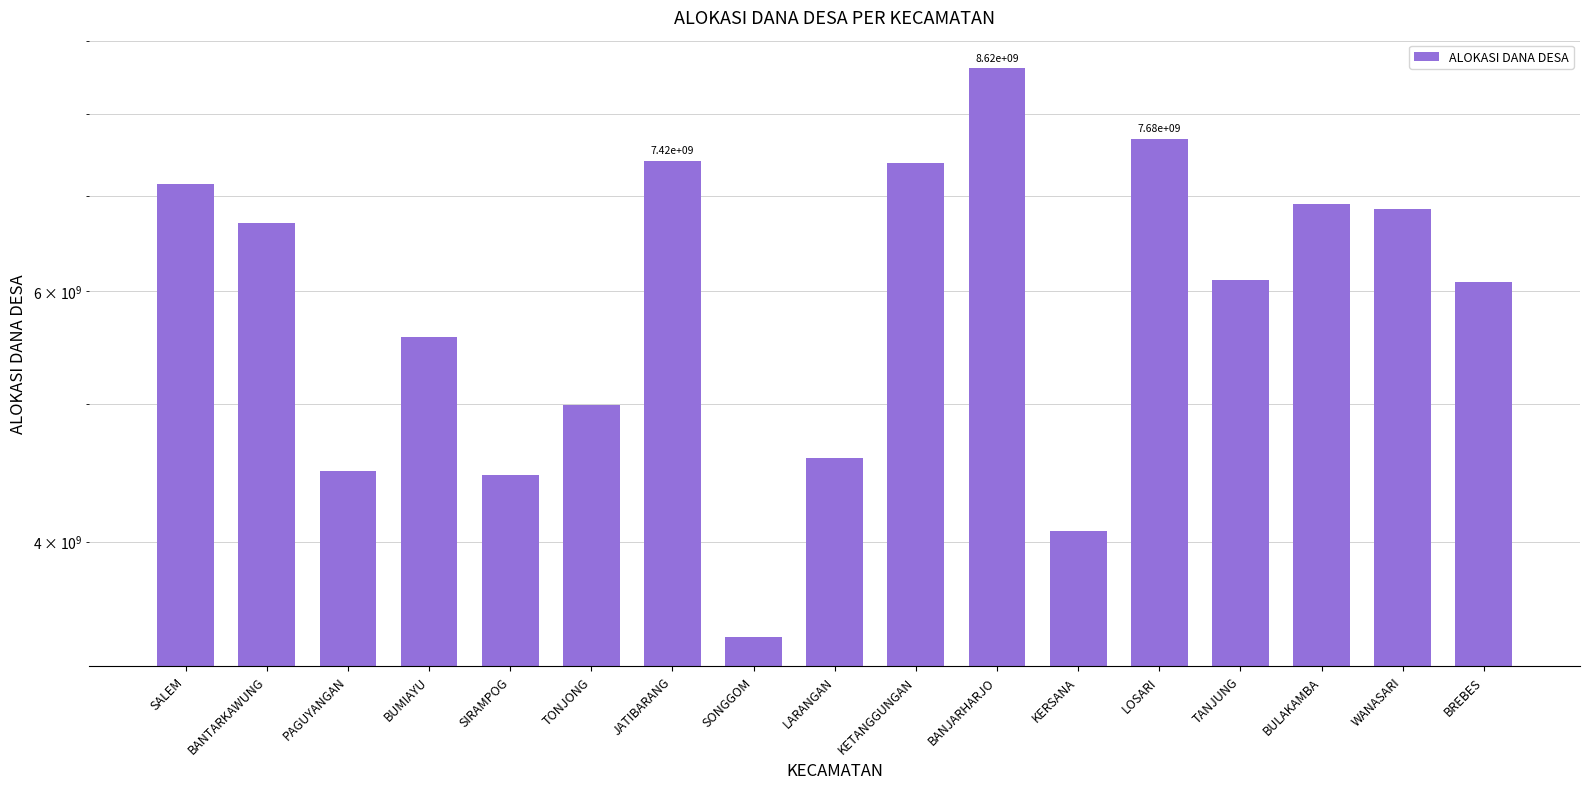

Reading left to right, list all the values displayed in this chart.

SALEM=7138449400	BANTARKAWUNG=6702127000	PAGUYANGAN=4481188000	BUMIAYU=5573334200	SIRAMPOG=4455131600	TONJONG=4987407600	JATIBARANG=7415549400	SONGGOM=3424498000	LARANGAN=4576854200	KETANGGUNGAN=7388894400	BANJARHARJO=8615132200	KERSANA=4072020400	LOSARI=7681359200	TANJUNG=6107451000	BULAKAMBA=6912387400	WANASARI=6859394600	BREBES=6095065000